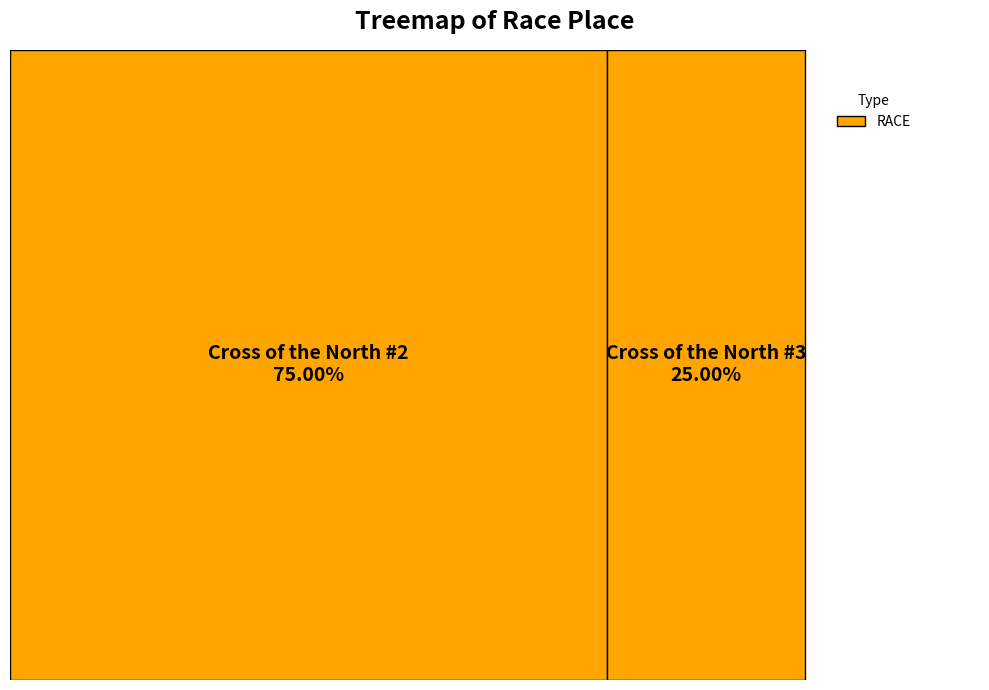

Which slice is the smallest?

Cross of the North #3